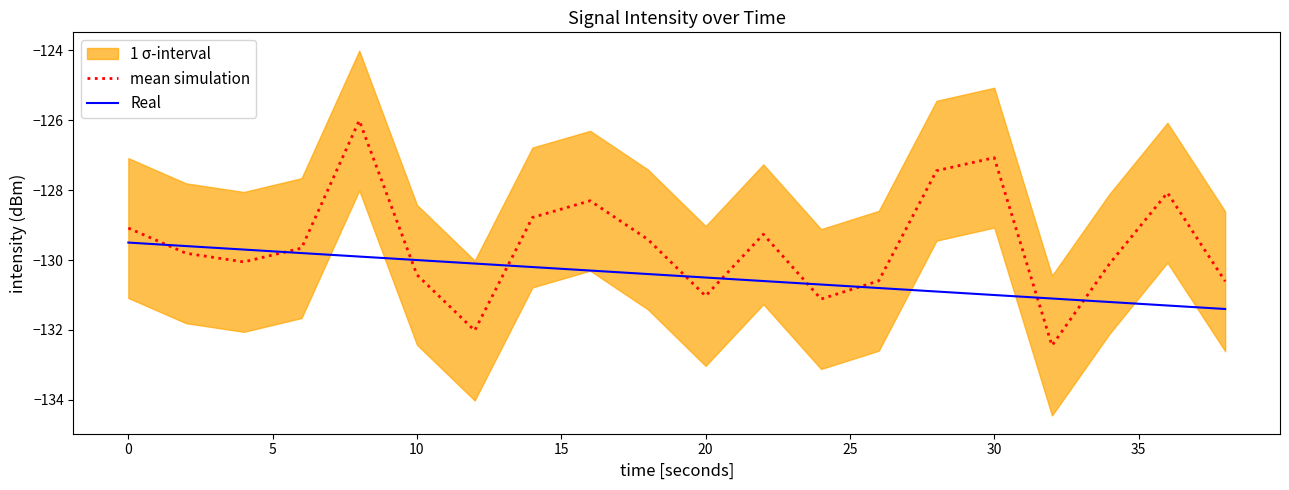

What is the lowest value of the mean simulation series?

-132.4